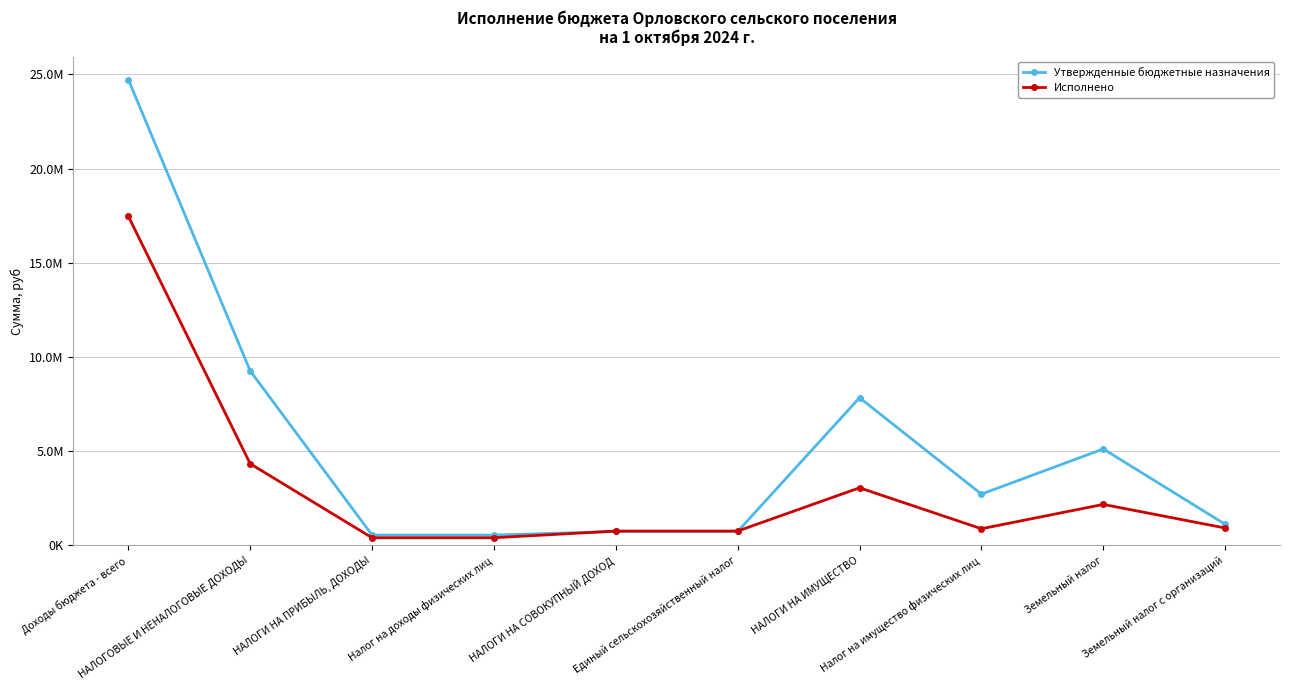

Which series has the largest total across all categories?

Утвержденные бюджетные назначения